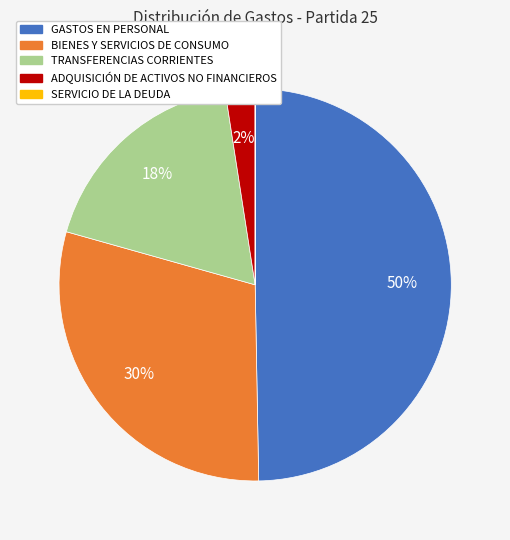

What is the largest slice in the pie chart?

GASTOS EN PERSONAL